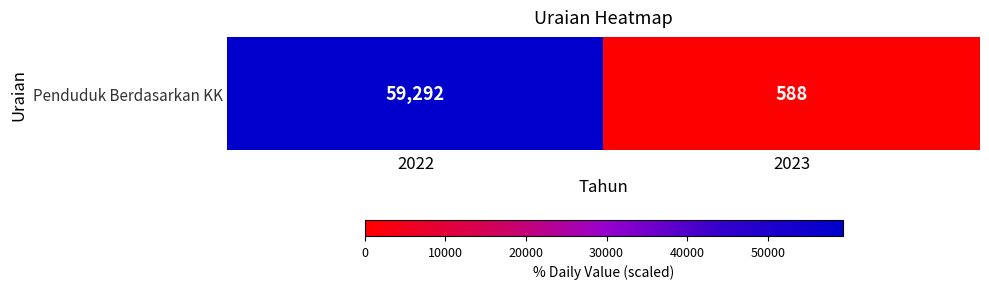

True or false: the data shows 588 at 2023.

True